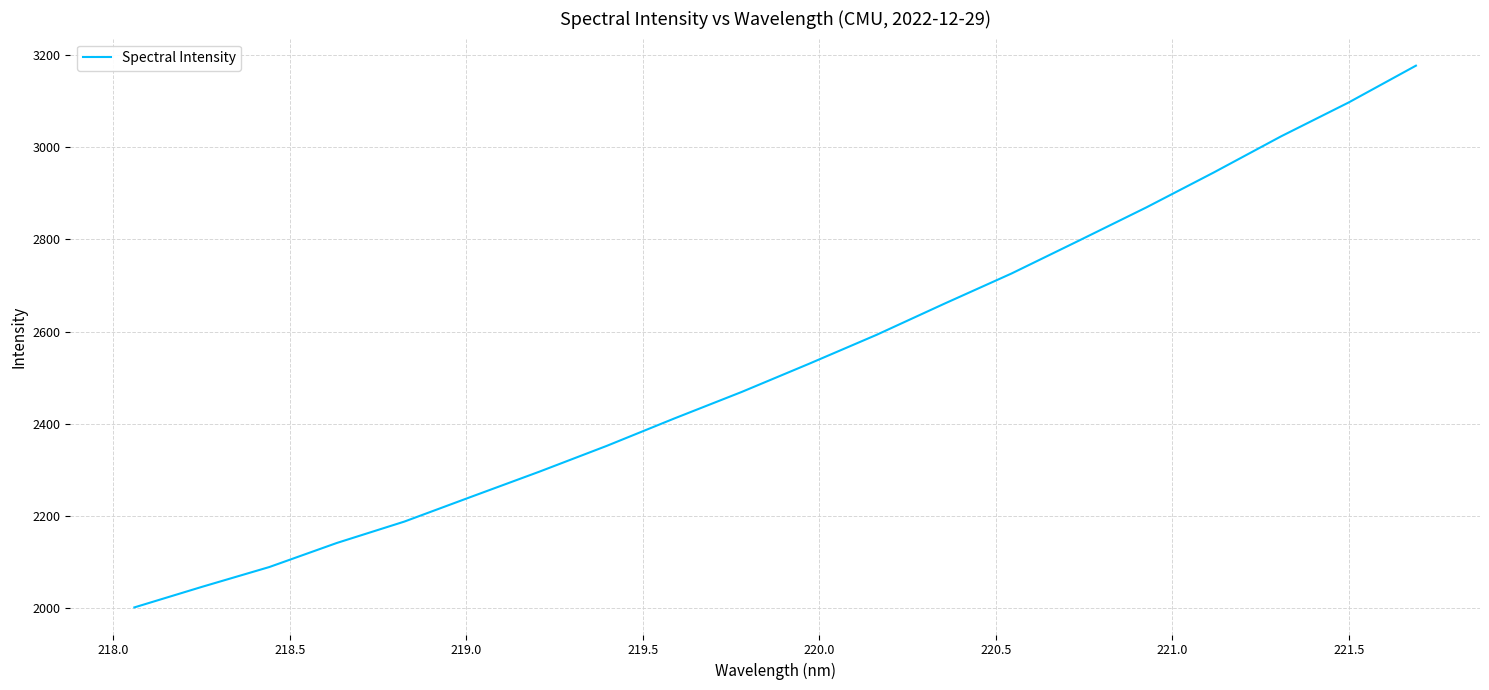

What is the difference between the maximum and minimum values?

1175.0